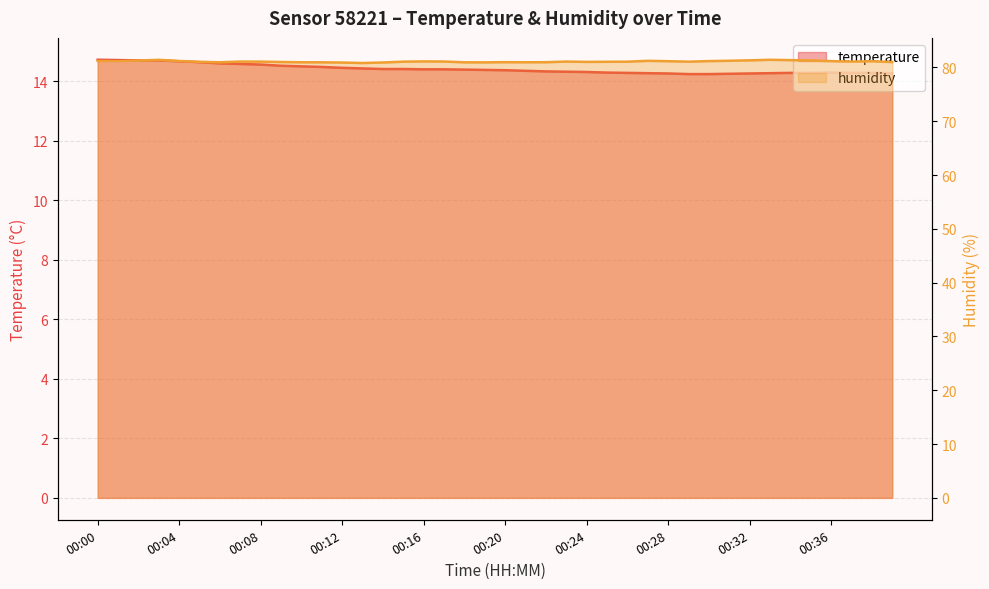

Reading left to right, list all the values displayed in this chart.

temperature: 14.7	14.7	14.7	14.7	14.7	14.6	14.6	14.6	14.6	14.5	14.5	14.5	14.4	14.4	14.4	14.4	14.4	14.4	14.4	14.4	14.4	14.3	14.3	14.3	14.3	14.3	14.3	14.3	14.3	14.2	14.2	14.2	14.3	14.3	14.3	14.3	14.3	14.3	14.3	14.3
humidity: 81.2	81.2	81.3	81.4	81.2	81.0	81.0	81.1	81.1	81.0	81.0	81.0	80.9	80.8	80.9	81.1	81.1	81.1	81.0	81.0	81.0	81.0	81.0	81.1	81.0	81.1	81.1	81.2	81.2	81.1	81.2	81.2	81.3	81.4	81.4	81.3	81.2	81.1	81.2	81.0